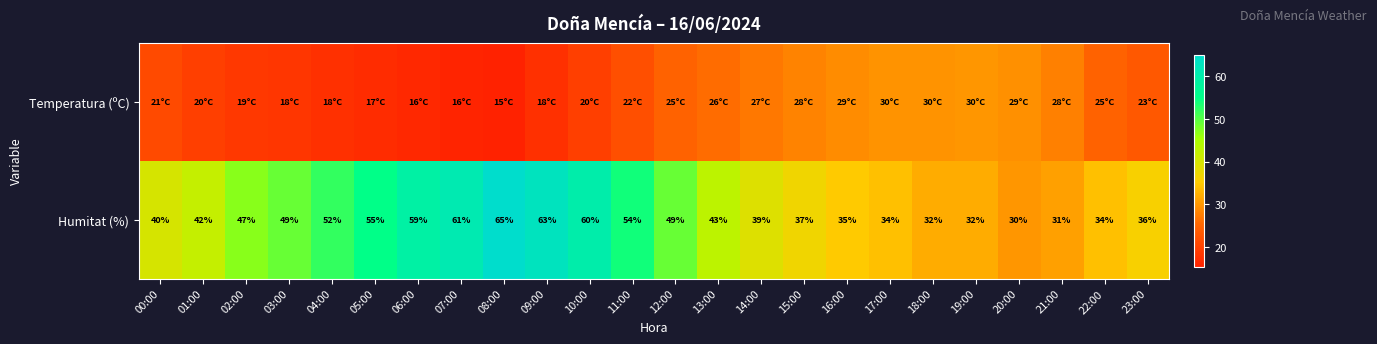

Is it true that Humitat (%) equals 9.1 at 21:00?

False